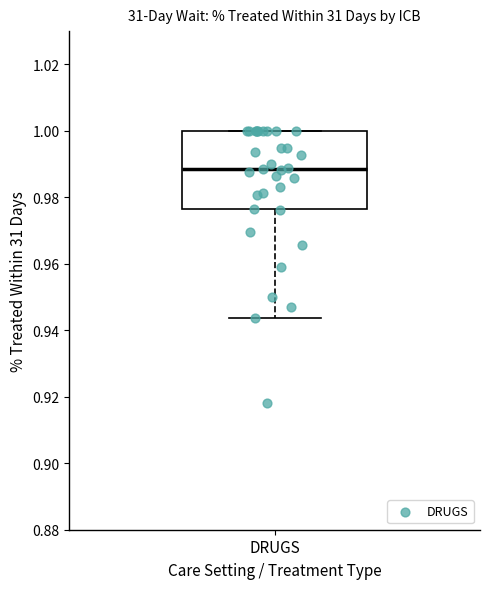

Read this box plot against the y-axis: the position of the median line, the range covered by the box, and the ends of both whiskers. The values are not printed on the chart, so give them approximately, as read against the axis.

median 0.988, box 0.976 to 1.000, whiskers 0.944 to 1.000